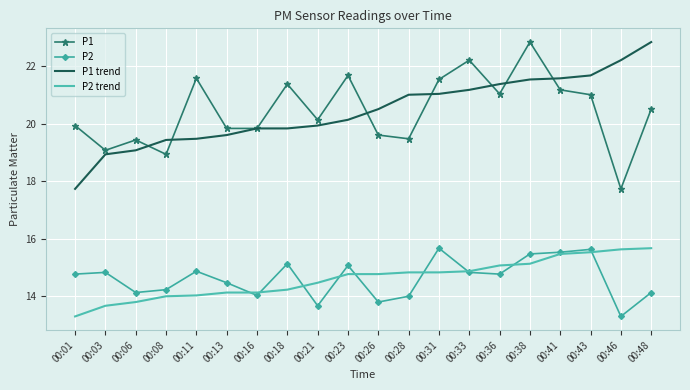

True or false: P1 trend and P2 intersect in this chart.

False